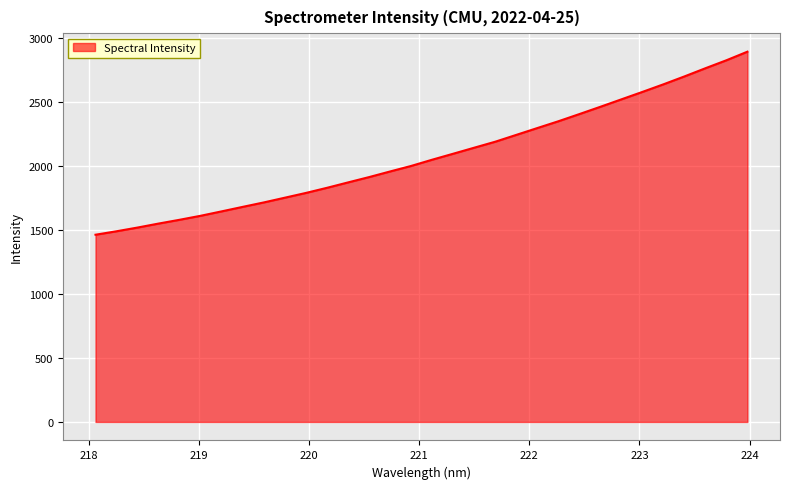

What is the greatest value displayed?

2896.7